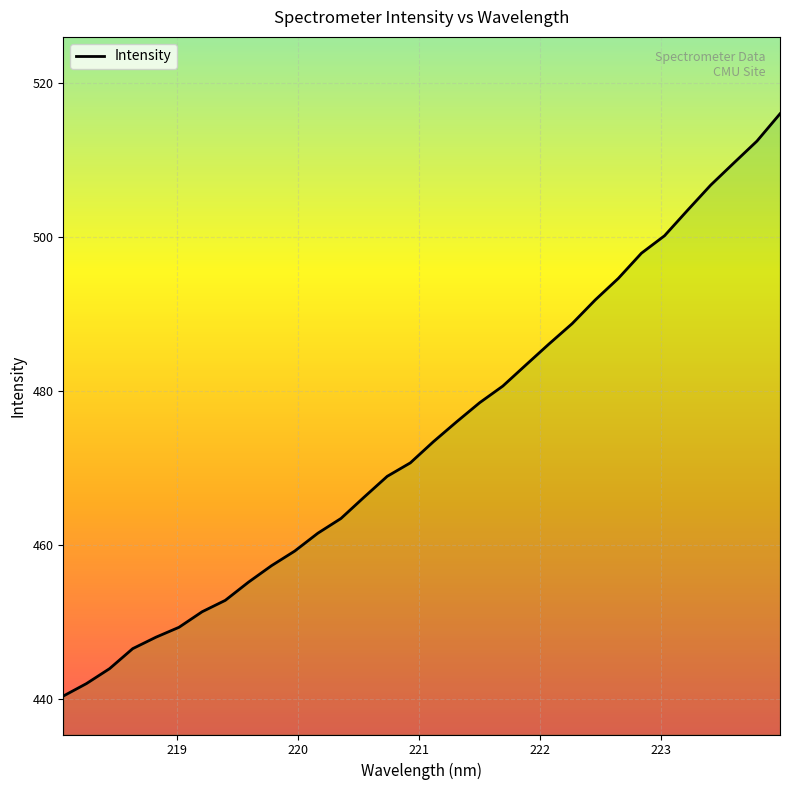

What is the minimum value shown in the chart?

440.3